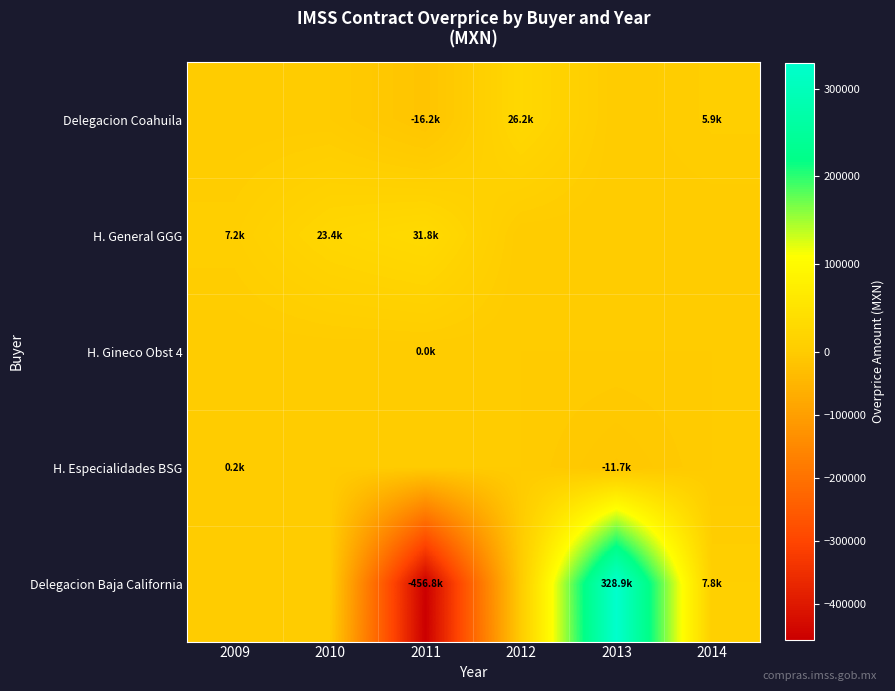

Which series has the largest range (max minus min)?

Delegacion Baja California